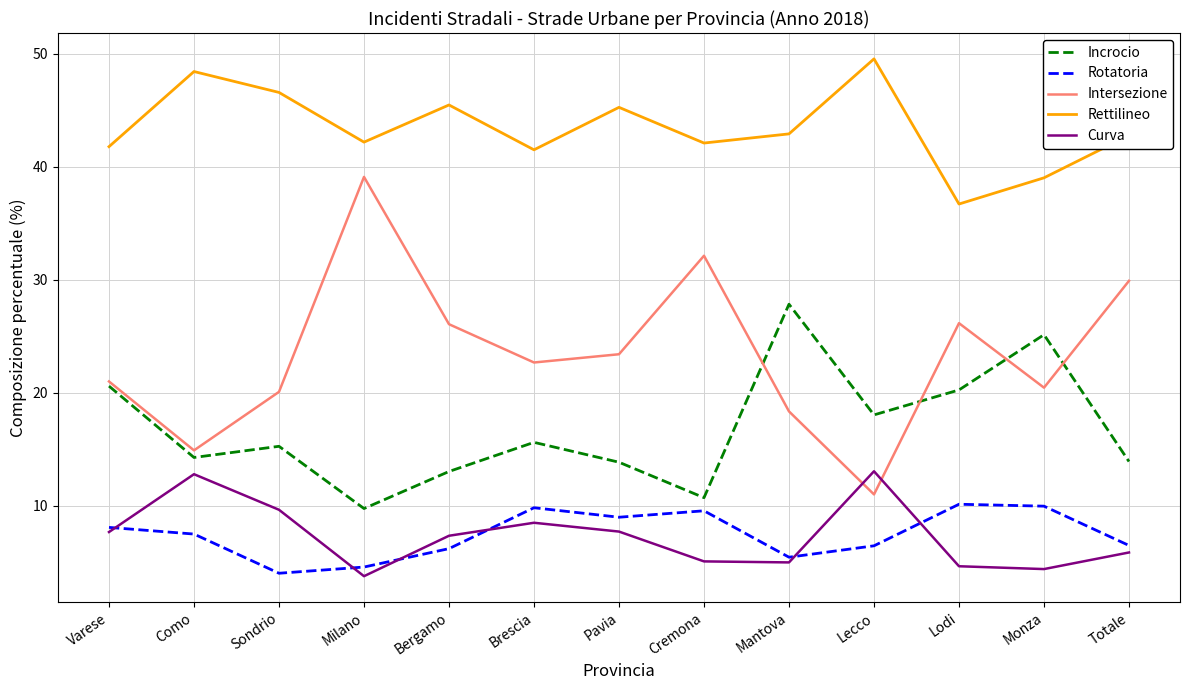

Is it true that Incrocio equals 25.1 at Monza?

True